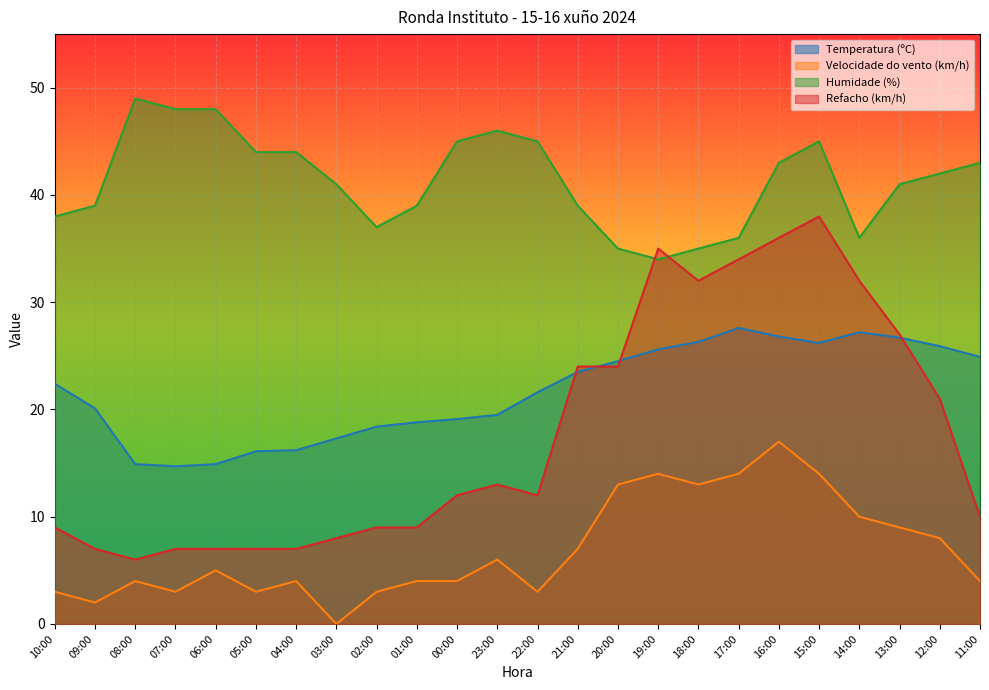

Which category has the lowest value across all series?

03:00